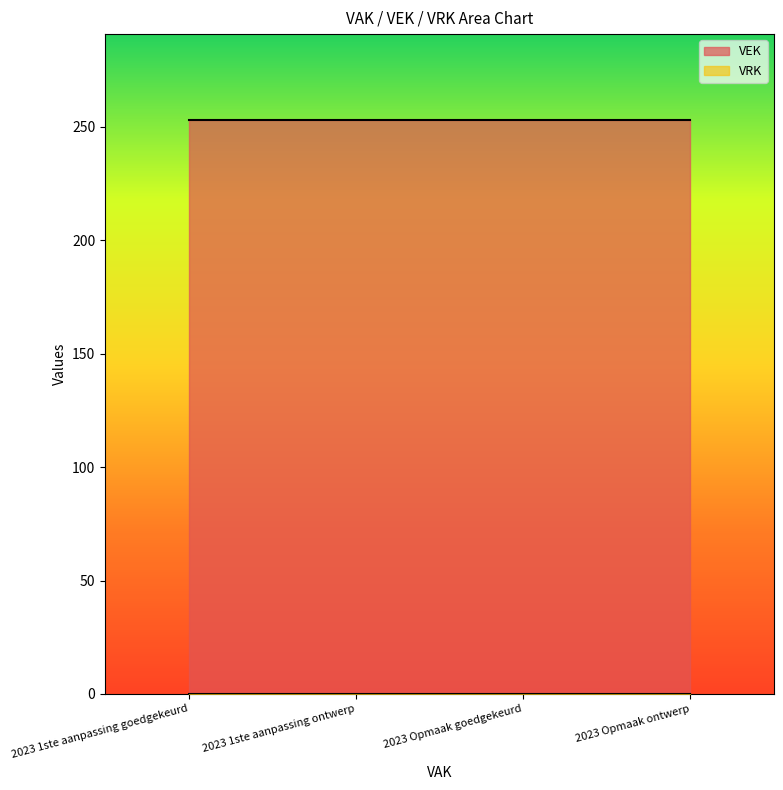

At how many categories does at least one series exceed 60?

4